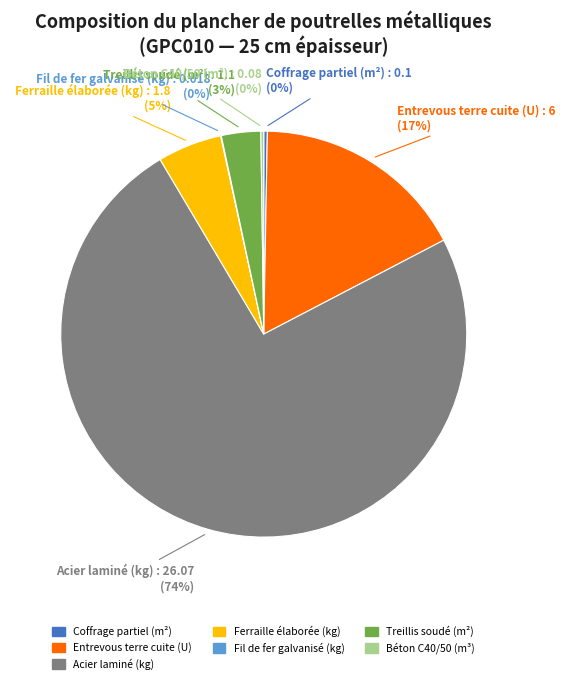

Is there a majority slice in this chart?

Yes